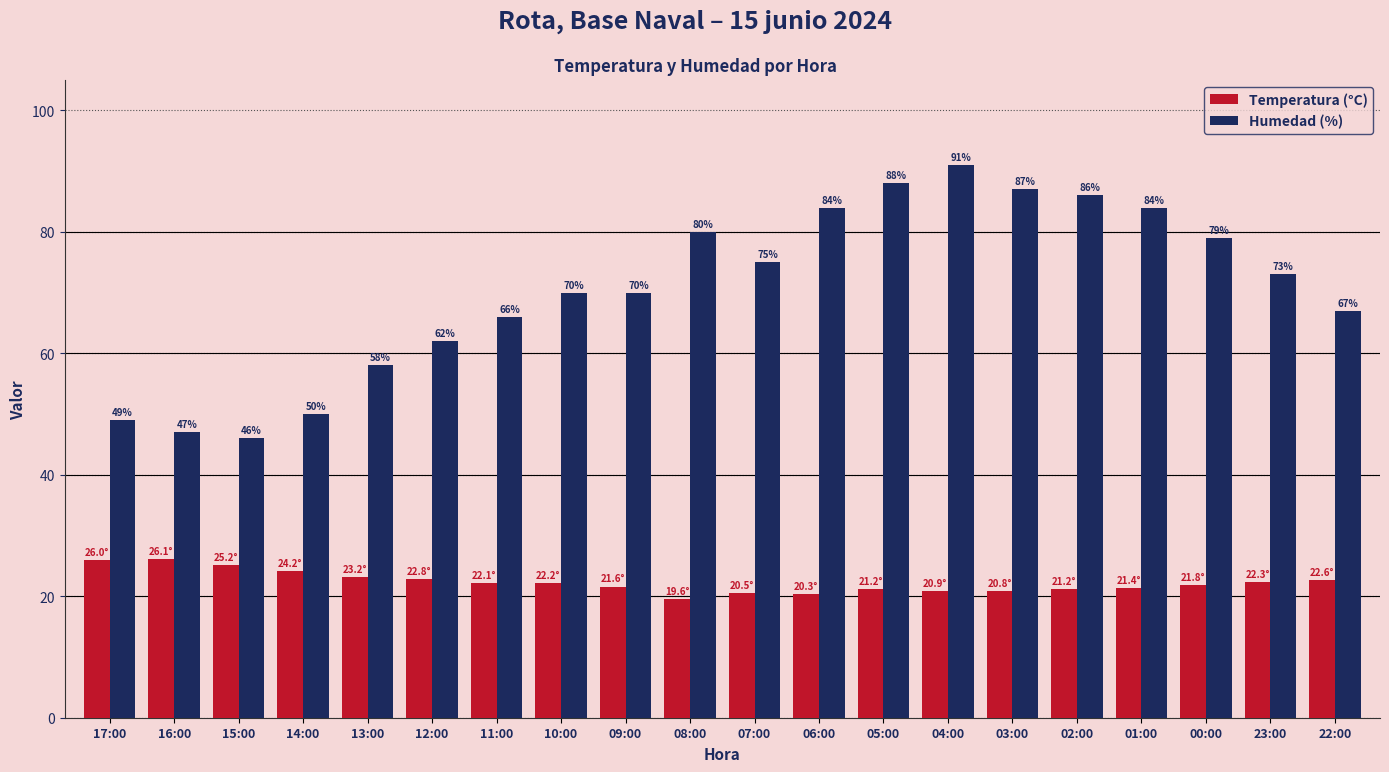

At how many categories does at least one series exceed 25?

20